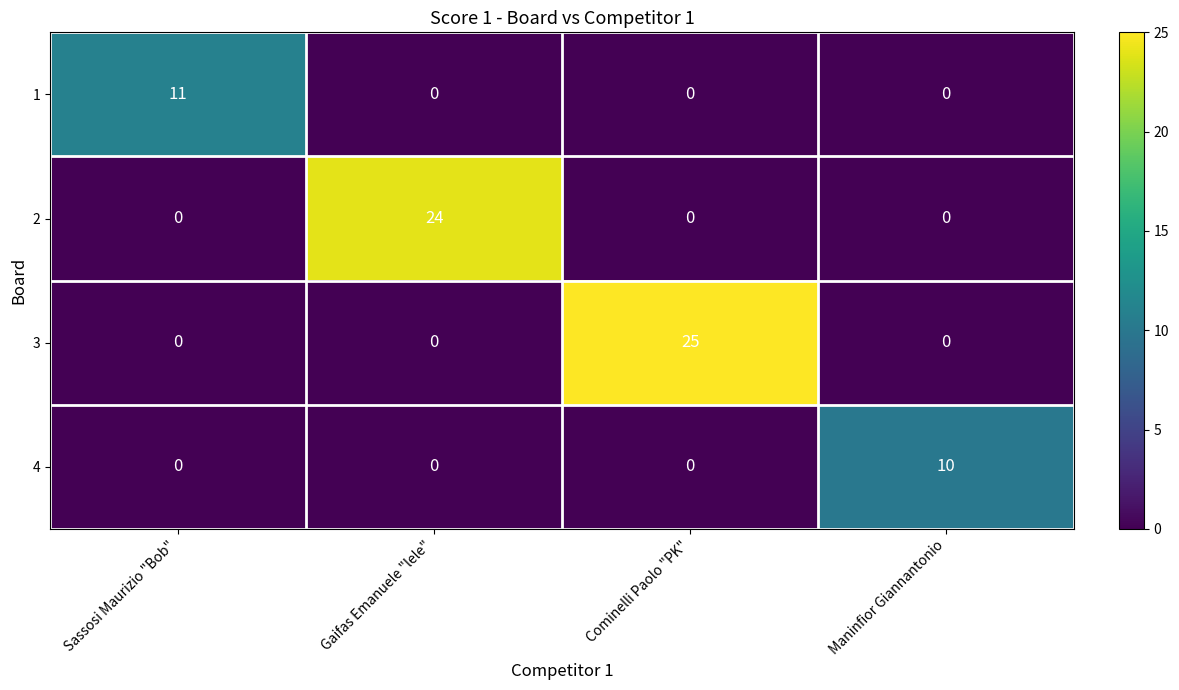

How many 1 values are between 0 and 11?

4